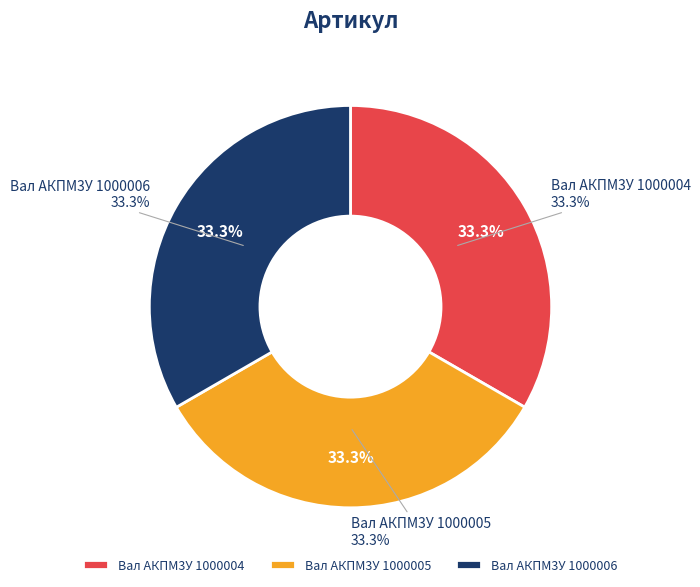

To the nearest percent, what portion does Вал АКПМ3У 1000006 represent?

33%